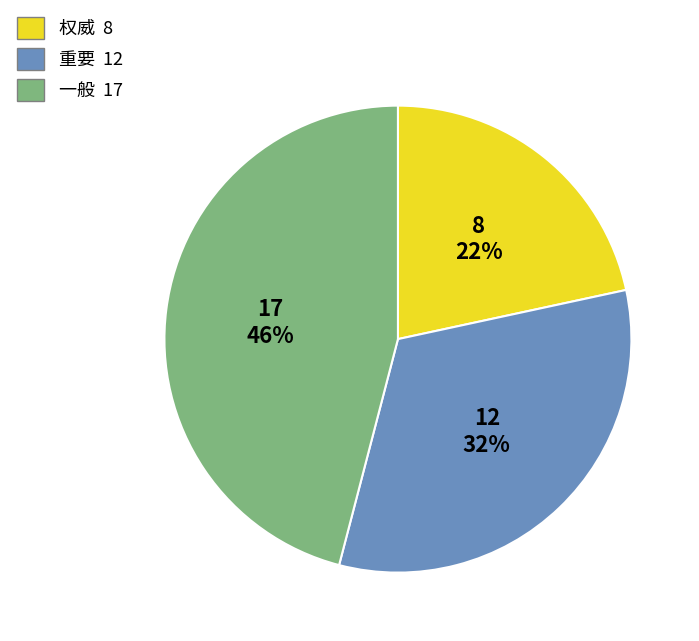

Between 一般 and 权威, which is larger?

一般